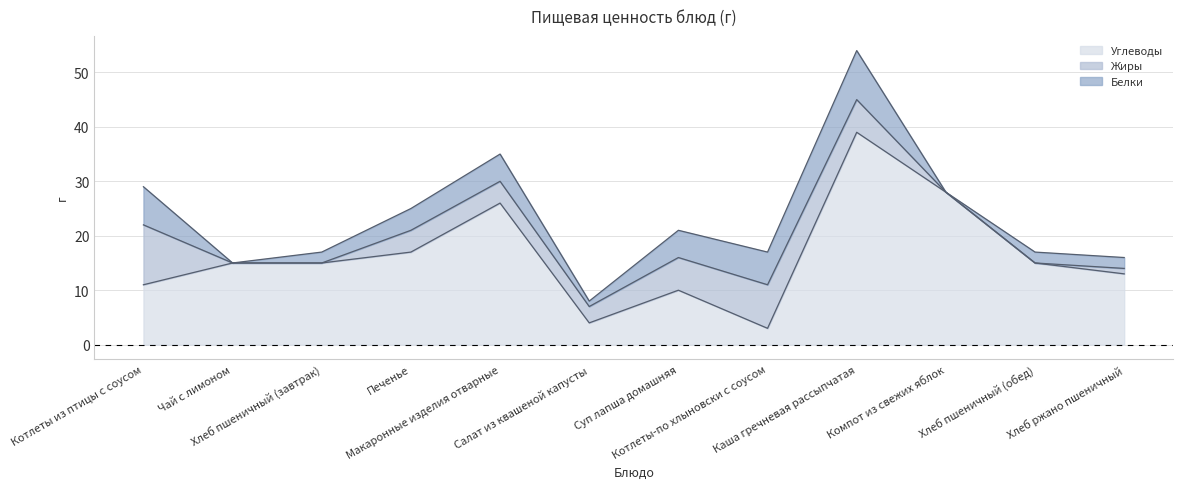

How many values in Белки are above zero?

10